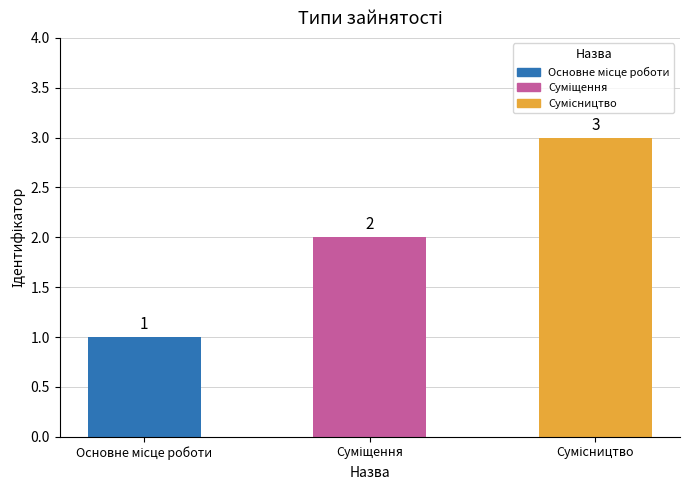

What is the value of the 1st bar from the left?

1